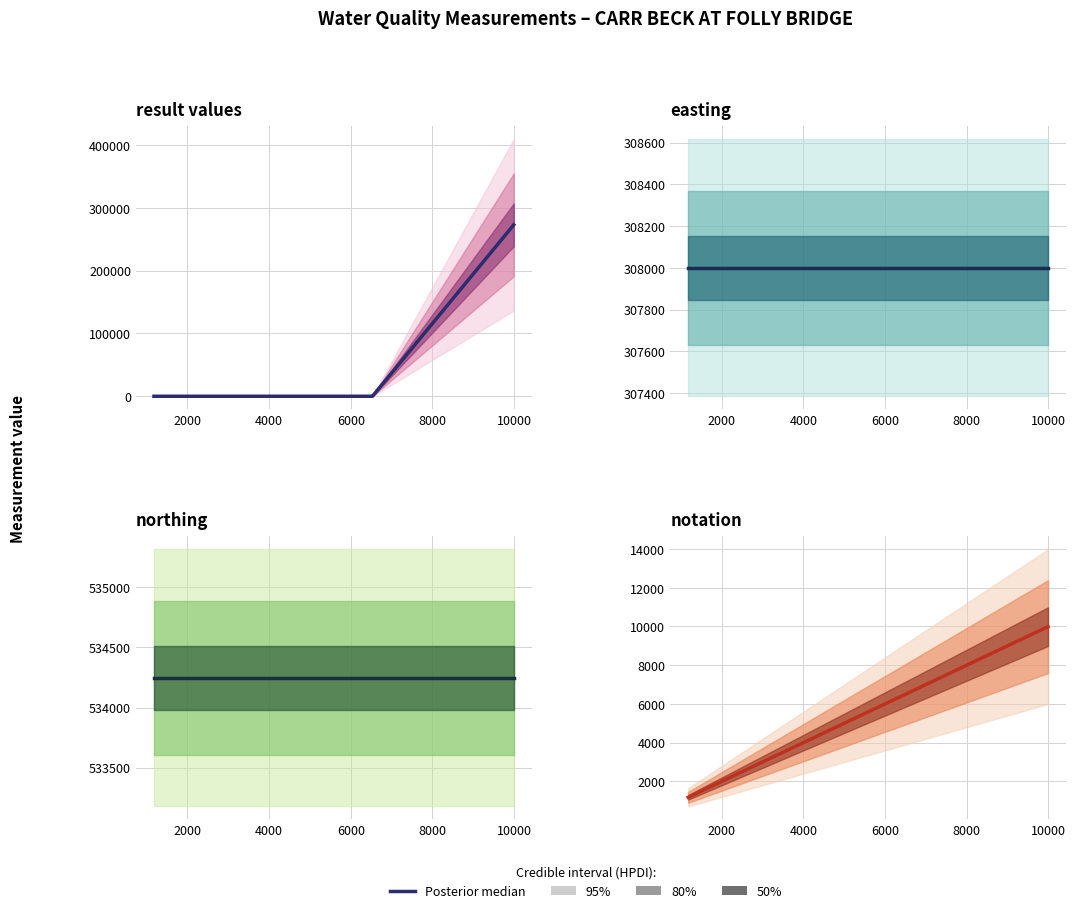

What is the label of the 4th point from the left?

6000